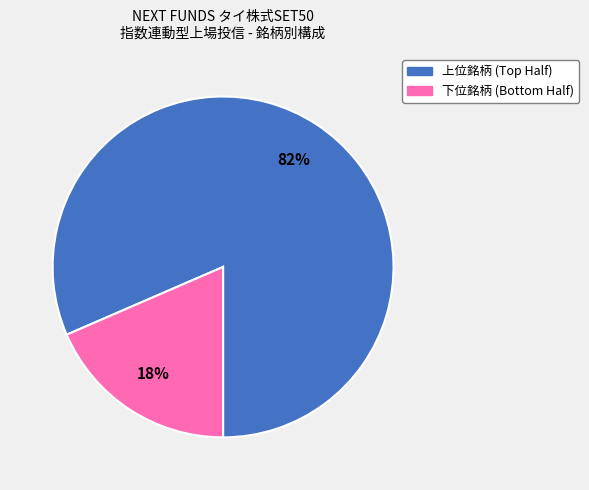

Count the number of slices in the pie.

2